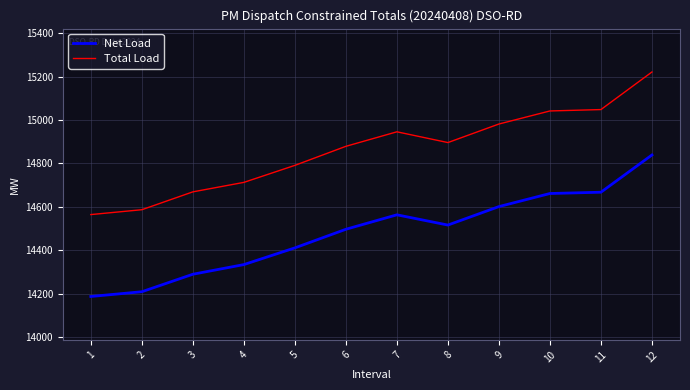

List the series in order of their overall mean, highest first.

Total Load, Net Load